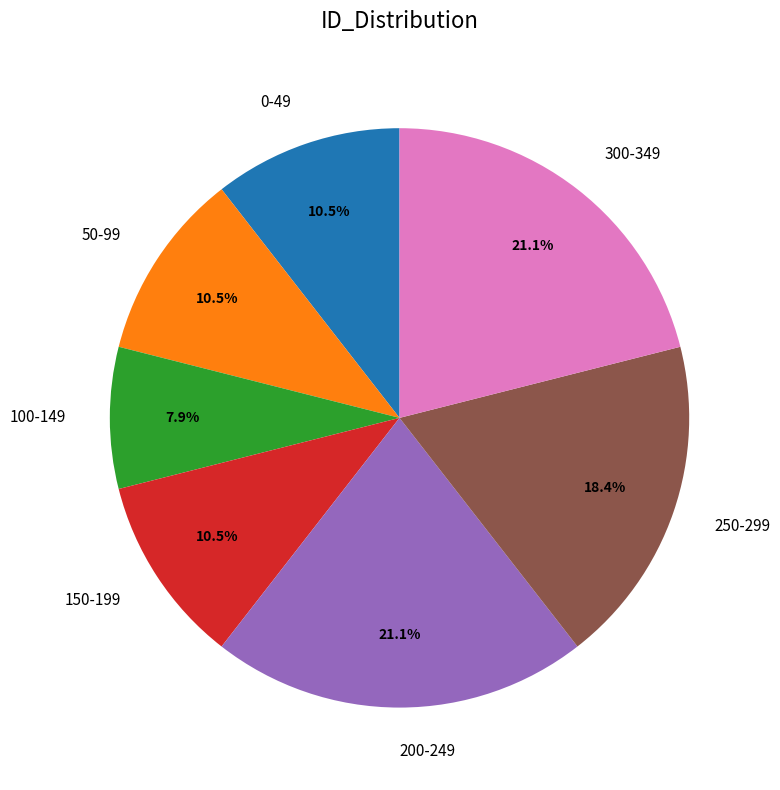

Which has a higher value, 300-349 or 0-49?

300-349